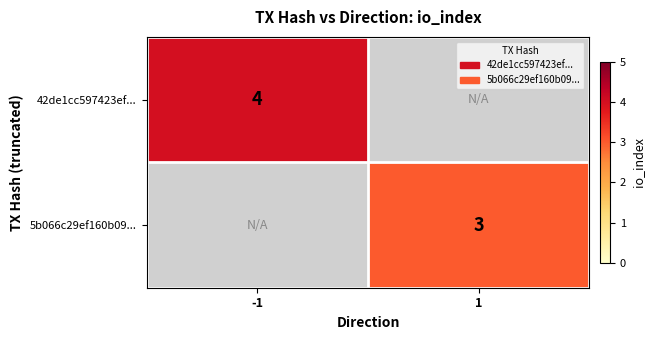

Is the value of 42de1cc597423ef... at -1 greater than the value of 5b066c29ef160b09... at 1?

Yes